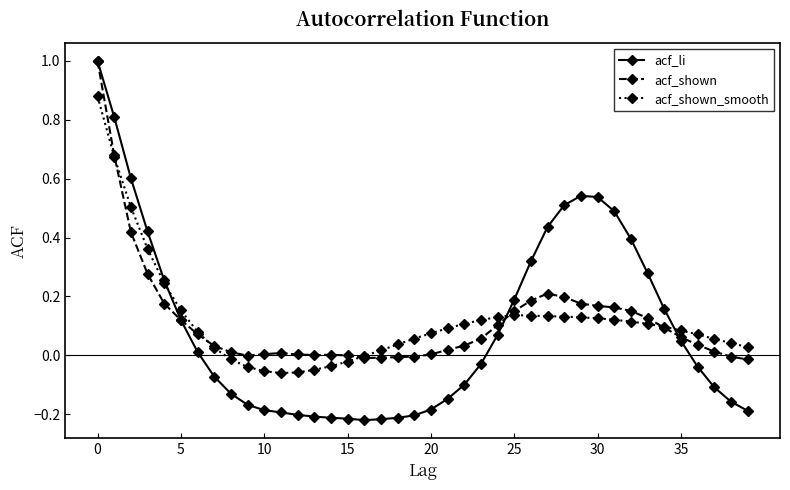

What is the highest value of the acf_shown series?

1.0